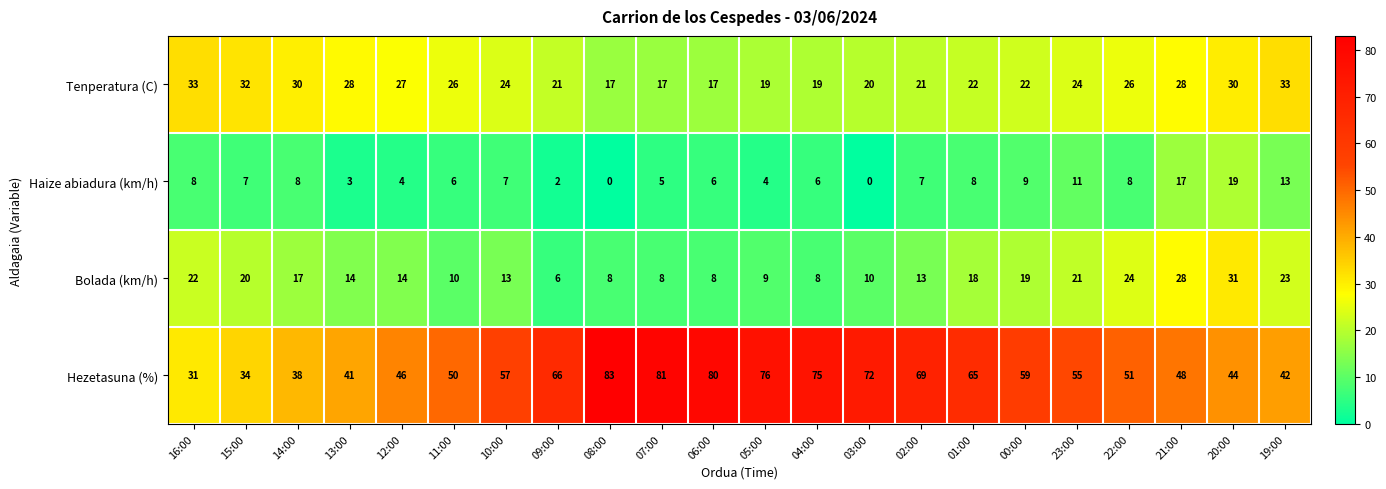

What is the total value across all series at 08:00?

108